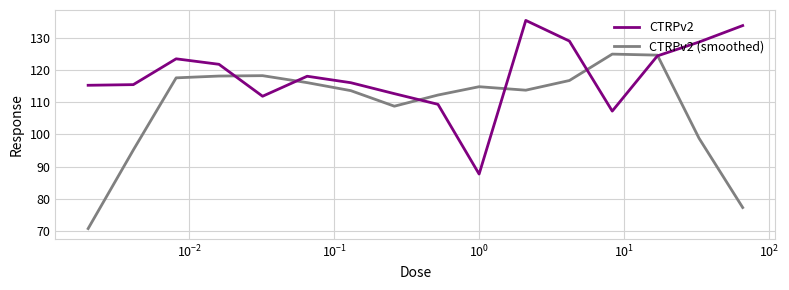

Rank the series by their average value, from highest to lowest.

CTRPv2, CTRPv2 (smoothed)